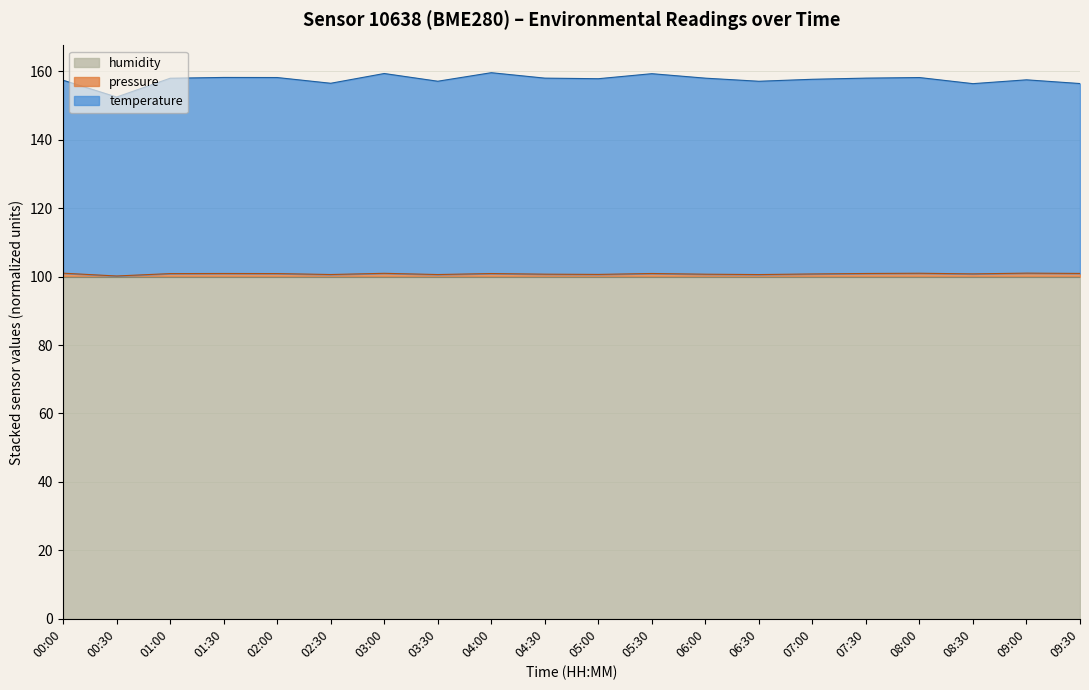

What is the minimum value for humidity?

100.0